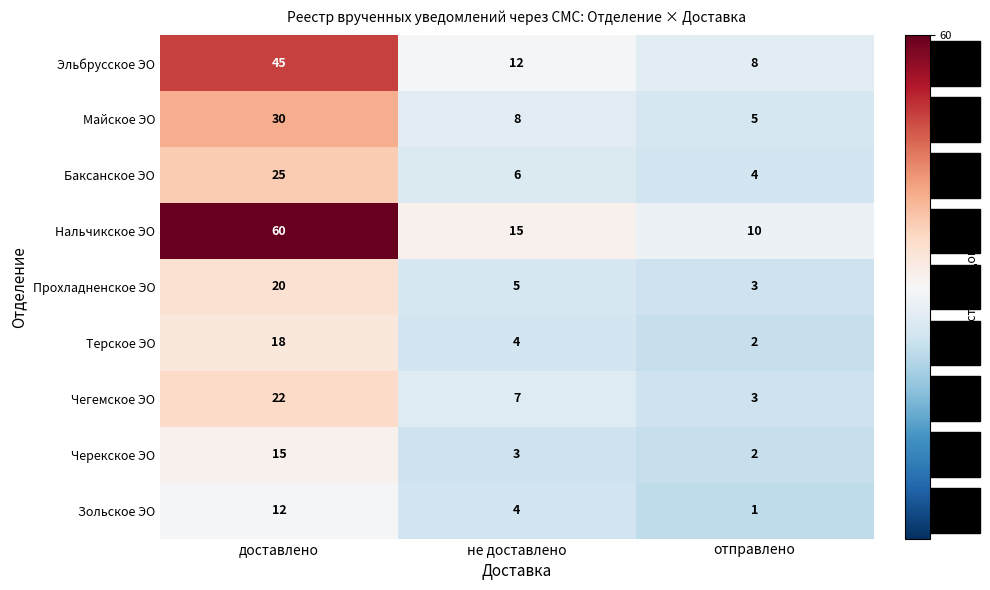

At which category does the chart reach its minimum across all series?

отправлено